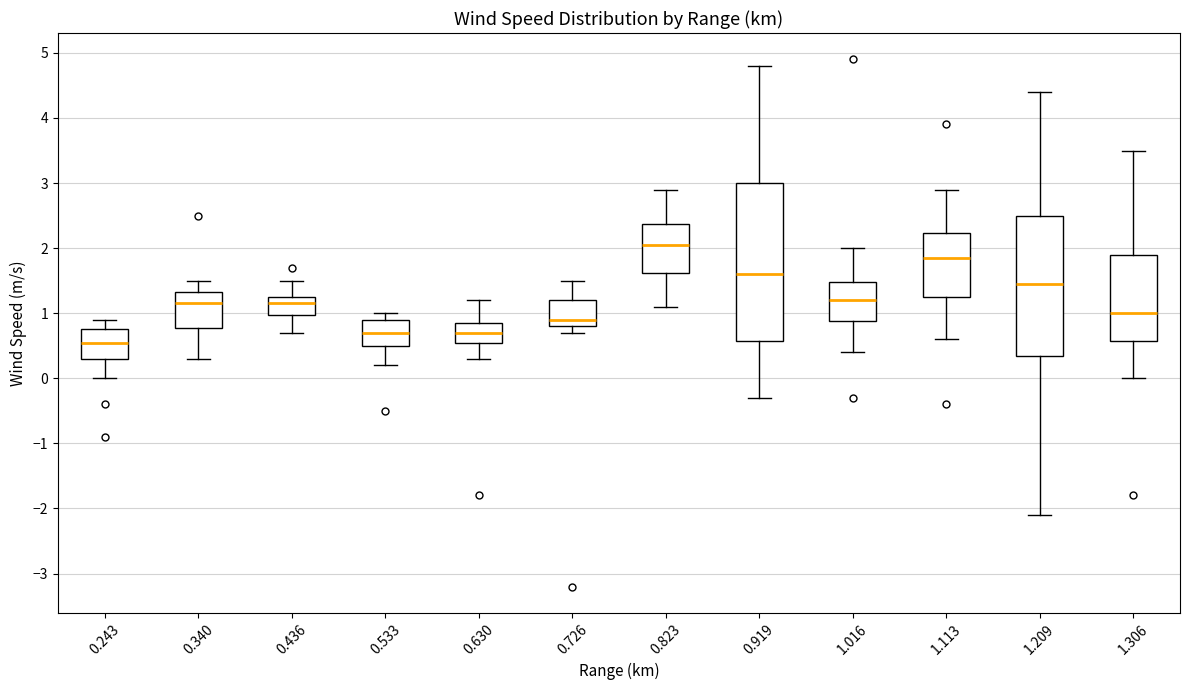

Reading left to right, transcribe this box plot: for each box, give where its median line is, the range the box spans, and where its two whiskers end, as read against the y-axis. The values are not printed on the chart, so give them approximately, as read against the axis.

0.243: median 0.6, box 0.3 to 0.8, whiskers 0.0 to 0.9
0.340: median 1.2, box 0.8 to 1.3, whiskers 0.3 to 1.5
0.436: median 1.2, box 1.0 to 1.3, whiskers 0.7 to 1.5
0.533: median 0.7, box 0.5 to 0.9, whiskers 0.2 to 1.0
0.630: median 0.7, box 0.6 to 0.9, whiskers 0.3 to 1.2
0.726: median 0.9, box 0.8 to 1.2, whiskers 0.7 to 1.5
0.823: median 2.1, box 1.6 to 2.4, whiskers 1.1 to 2.9
0.919: median 1.6, box 0.6 to 3.0, whiskers -0.3 to 4.8
1.016: median 1.2, box 0.9 to 1.5, whiskers 0.4 to 2.0
1.113: median 1.9, box 1.3 to 2.2, whiskers 0.6 to 2.9
1.209: median 1.5, box 0.4 to 2.5, whiskers -2.1 to 4.4
1.306: median 1.0, box 0.6 to 1.9, whiskers 0.0 to 3.5